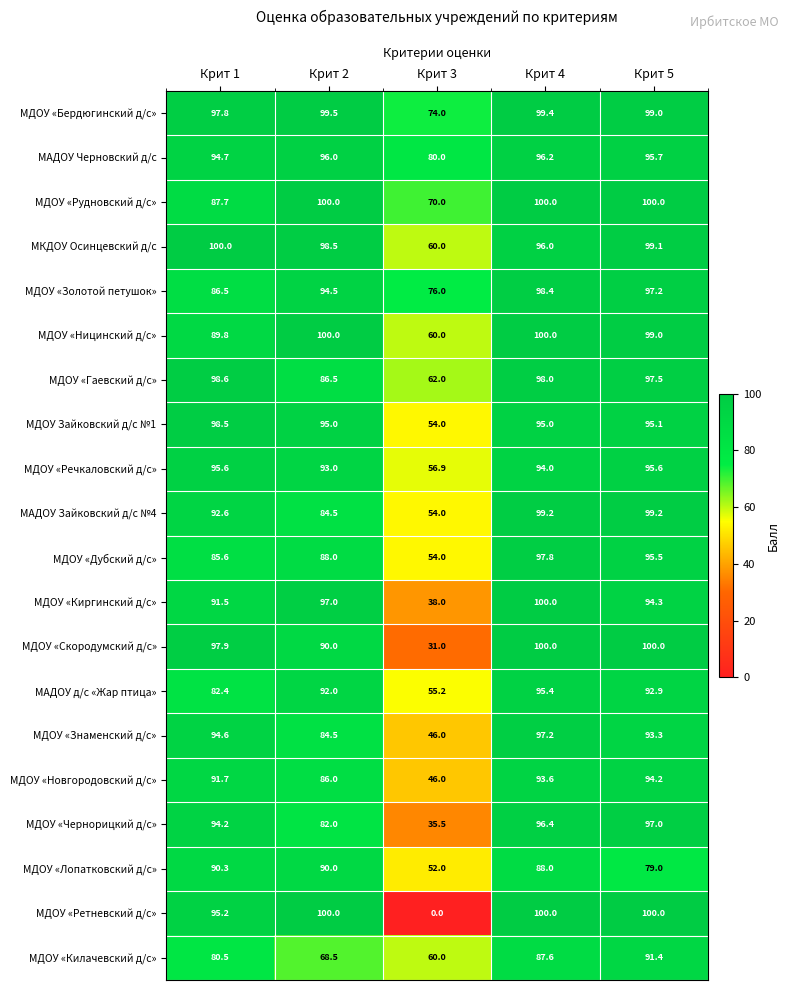

What is the greatest value displayed?

100.0